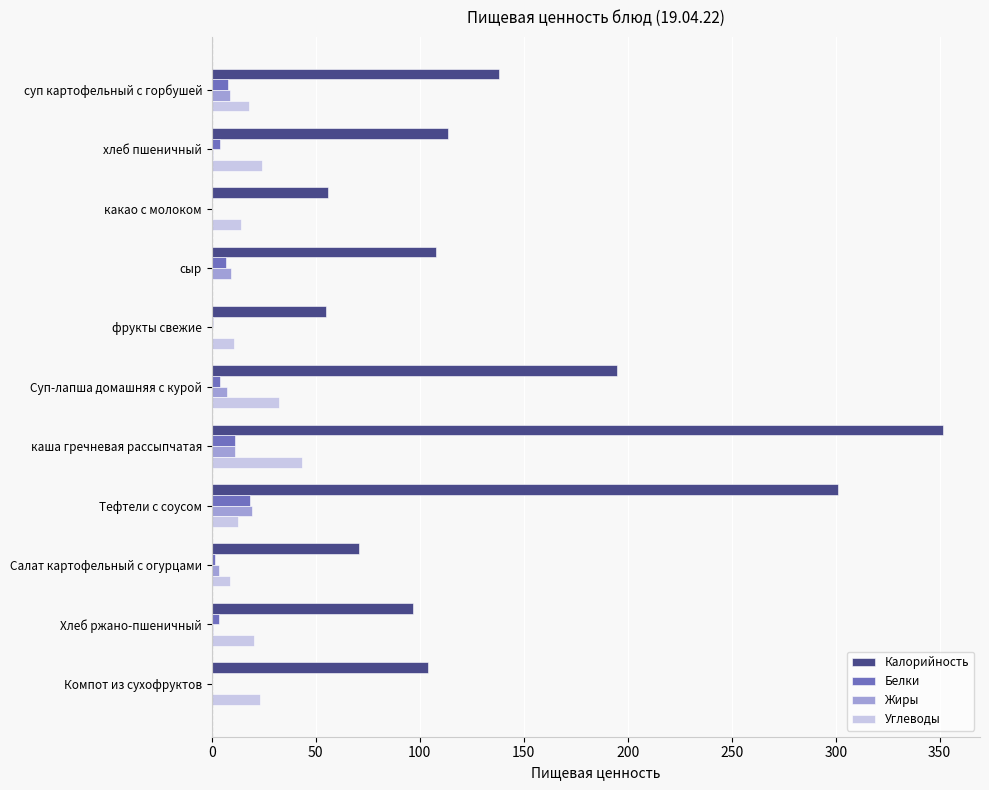

What is the maximum value shown in the chart?

351.8